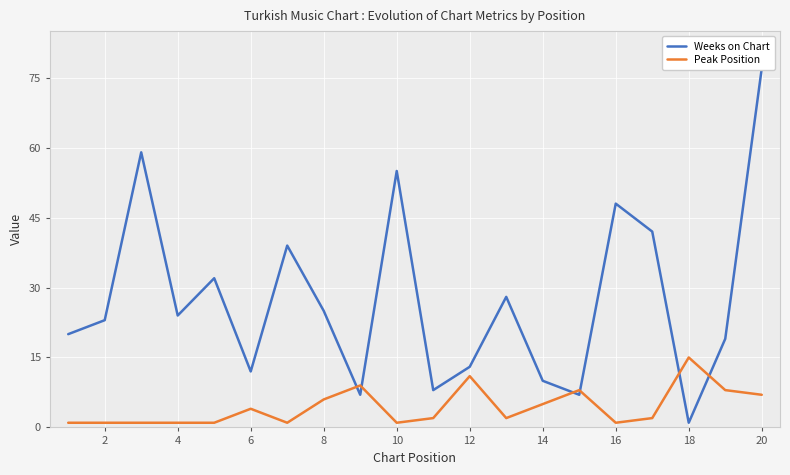

At which label does Peak Position reach its peak?

18